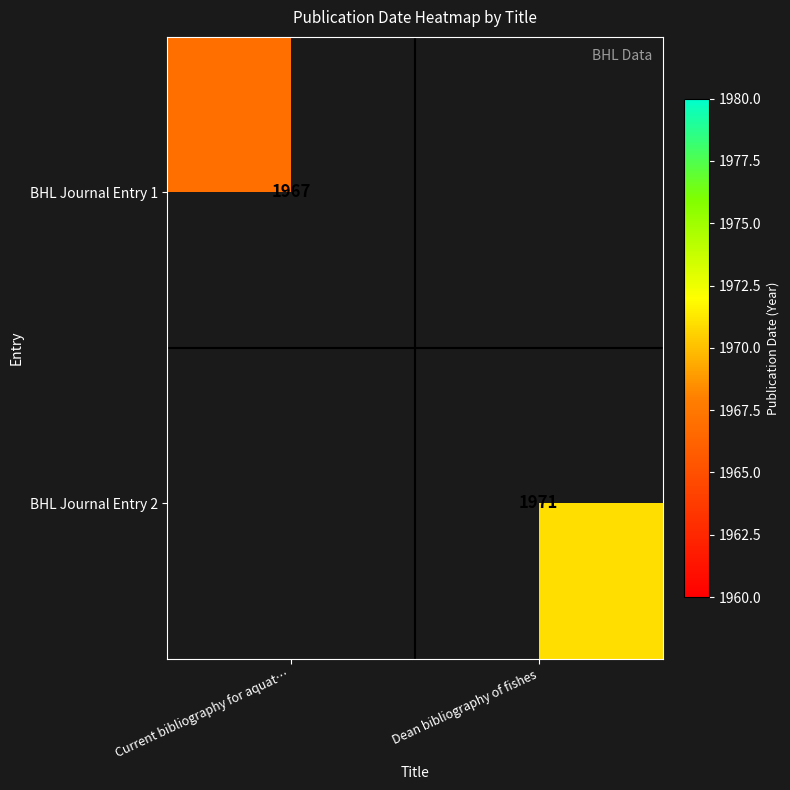

What is the smallest value displayed?

1967.0